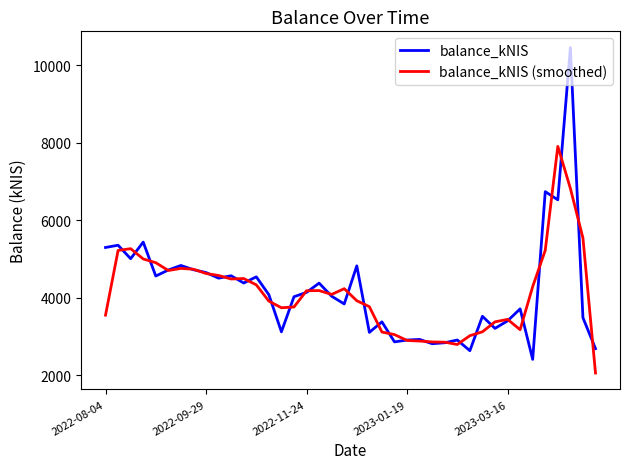

What is the greatest value displayed?

10455.8